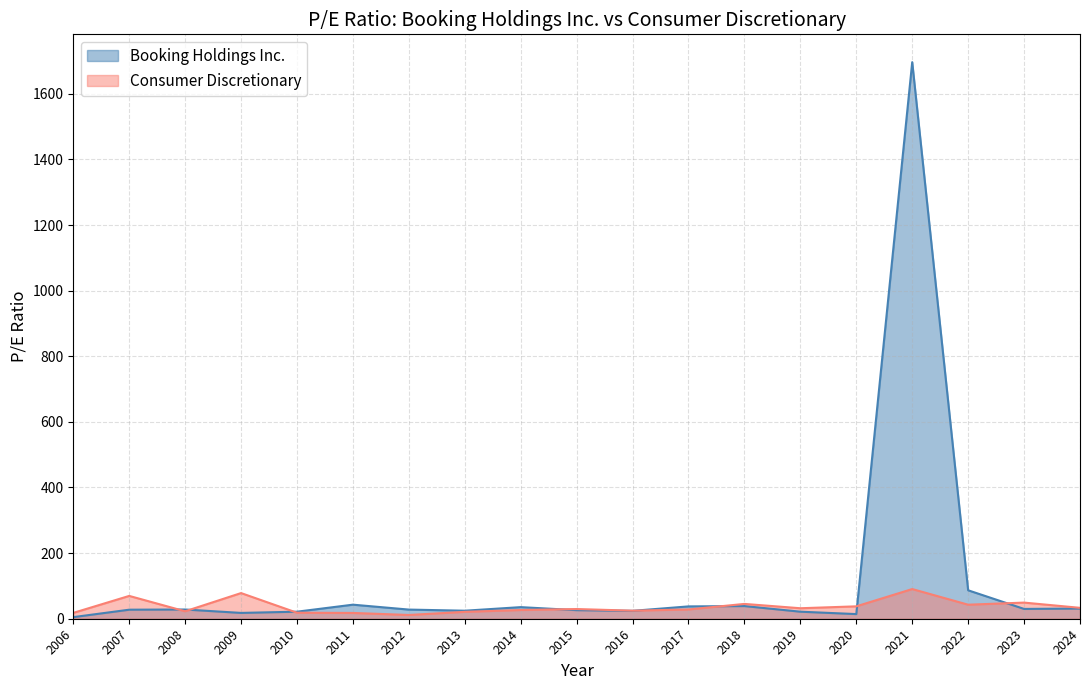

Is it true that Booking Holdings Inc. equals 4.9 at 2006?

True